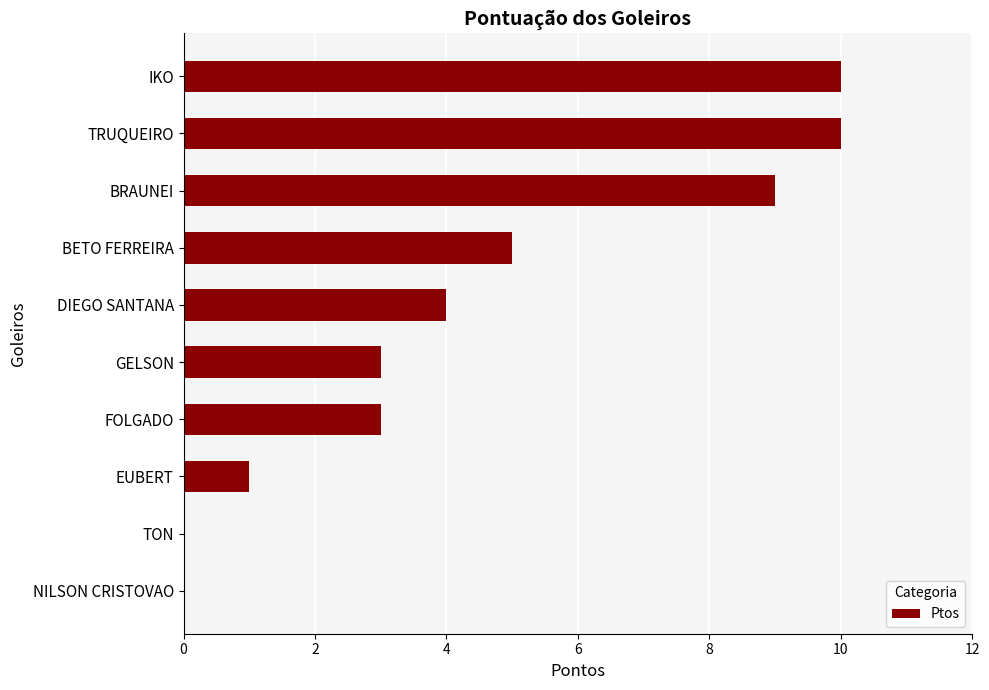

The value at GELSON is 2. True or false?

False